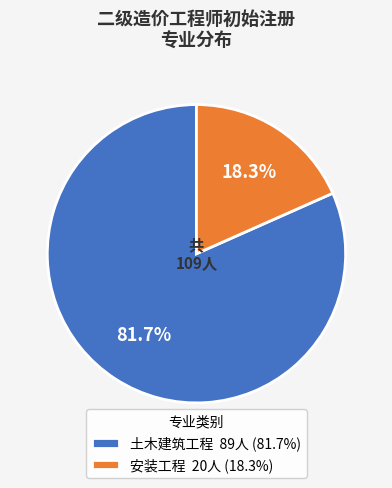

Which slice is the largest?

土木建筑工程